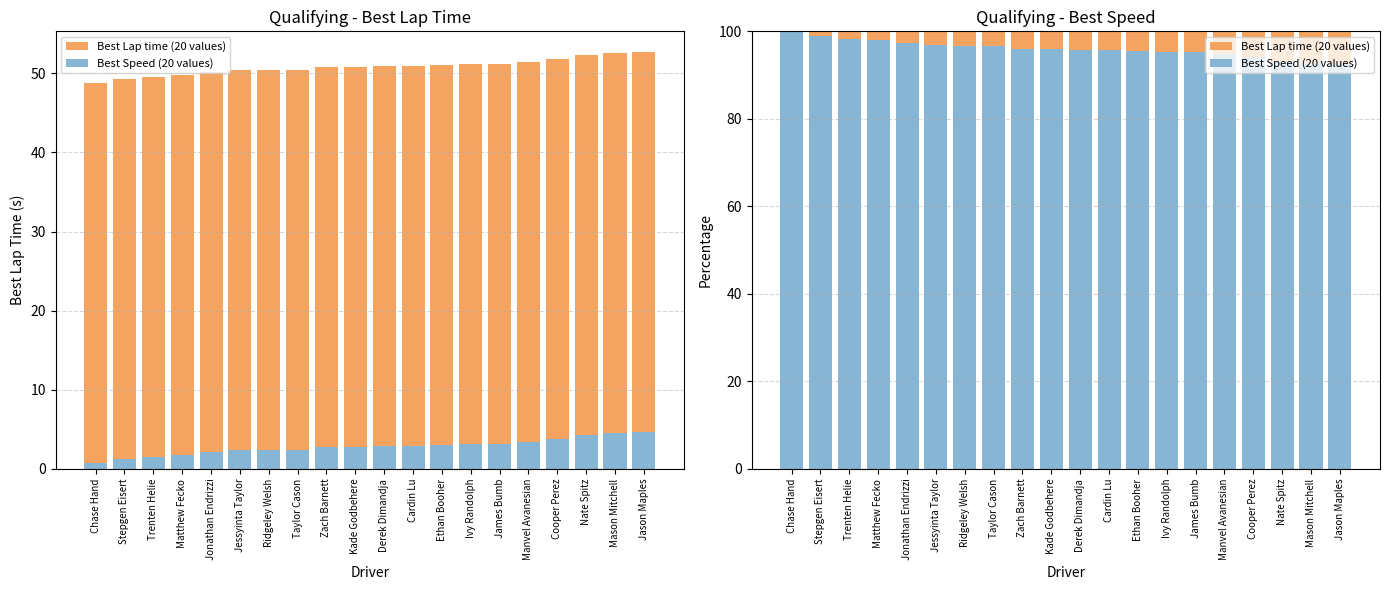

Reading left to right, list all the values displayed in this chart.

Best Lap time (20 values): 100.0	100.0	100.0	100.0	100.0	100.0	100.0	100.0	100.0	100.0	100.0	100.0	100.0	100.0	100.0	100.0	100.0	100.0	100.0	100.0
Best Speed (20 values): 100.0	98.9	98.3	97.9	97.3	96.8	96.7	96.6	96.0	95.9	95.7	95.7	95.6	95.3	95.3	94.9	94.1	93.3	92.9	92.6